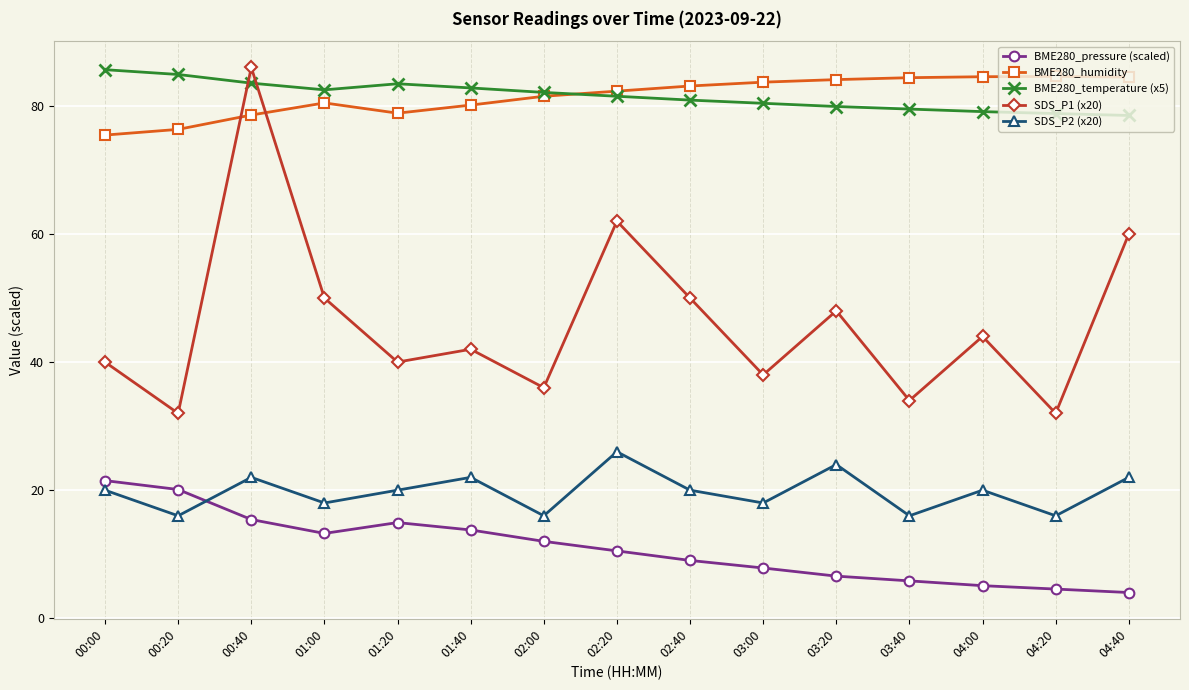

Which series changed the most between 02:40 and 04:20?

SDS_P1 (x20)